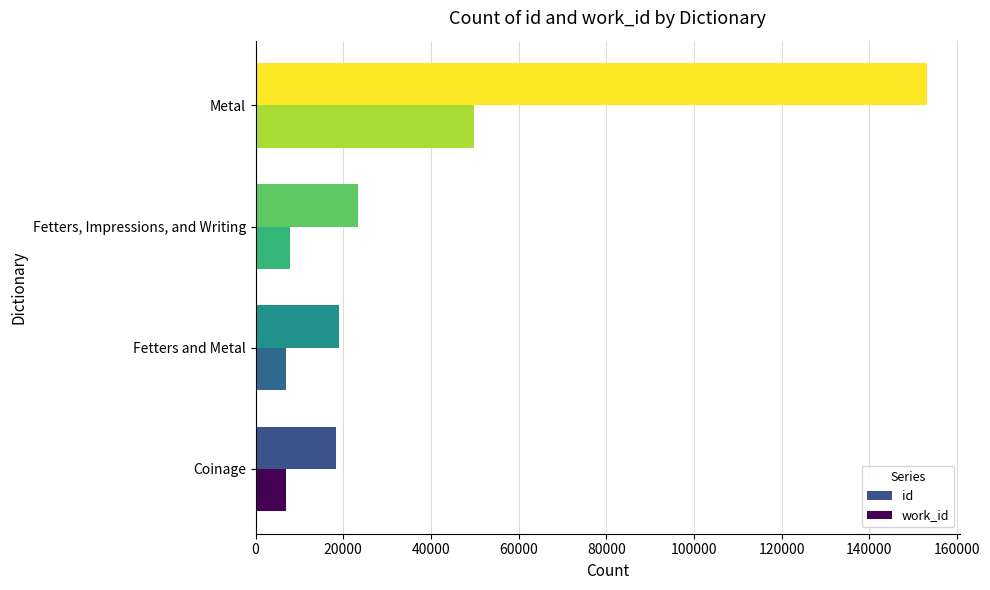

Rank the series by their maximum value, from highest to lowest.

id, work_id